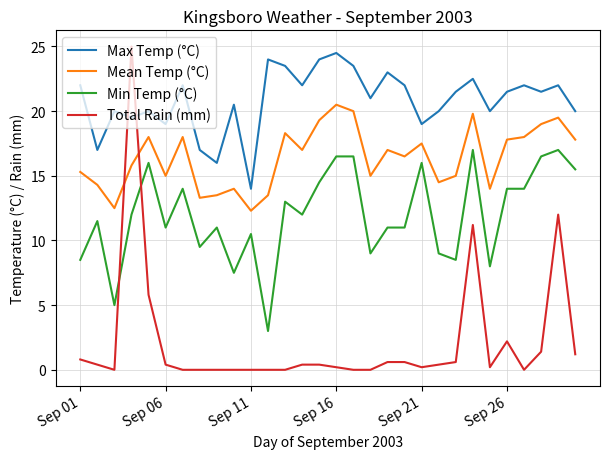

Which series has the widest spread of values?

Total Rain (mm)